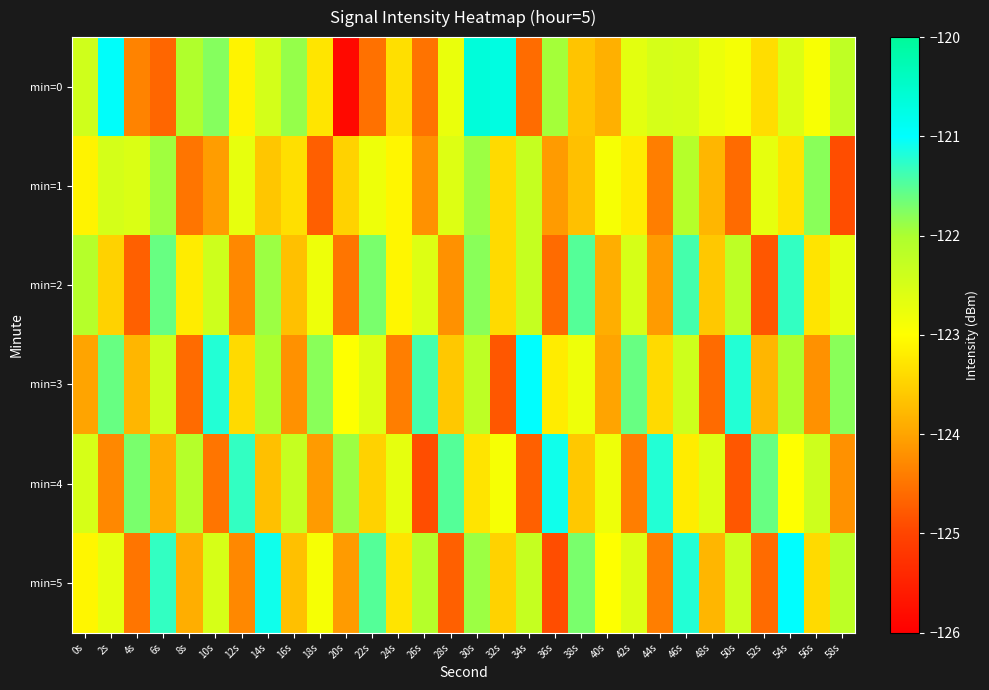

Reading left to right, list all the values displayed in this chart.

min=0: 0s=-122.4	2s=-121.0	4s=-124.3	6s=-124.6	8s=-122.0	10s=-121.8	12s=-123.1	14s=-122.5	16s=-121.9	18s=-123.3	20s=-125.8	22s=-124.5	24s=-123.3	26s=-124.5	28s=-122.7	30s=-120.6	32s=-120.7	34s=-124.6	36s=-122.0	38s=-123.7	40s=-123.9	42s=-122.7	44s=-122.5	46s=-122.5	48s=-122.8	50s=-122.9	52s=-123.4	54s=-122.6	56s=-122.9	58s=-122.2
min=1: 0s=-123.1	2s=-122.5	4s=-122.6	6s=-121.9	8s=-124.5	10s=-124.1	12s=-122.7	14s=-123.6	16s=-123.3	18s=-124.7	20s=-123.5	22s=-122.8	24s=-123.1	26s=-124.2	28s=-122.6	30s=-121.9	32s=-123.4	34s=-122.3	36s=-124.1	38s=-123.7	40s=-122.9	42s=-123.2	44s=-124.4	46s=-122.1	48s=-123.8	50s=-124.6	52s=-122.7	54s=-123.3	56s=-121.8	58s=-124.9
min=2: 0s=-122.1	2s=-123.5	4s=-124.7	6s=-121.6	8s=-123.2	10s=-122.4	12s=-124.3	14s=-121.9	16s=-123.7	18s=-122.8	20s=-124.5	22s=-121.7	24s=-123.1	26s=-122.6	28s=-124.2	30s=-121.8	32s=-123.4	34s=-122.3	36s=-124.6	38s=-121.5	40s=-123.9	42s=-122.5	44s=-124.1	46s=-121.4	48s=-123.6	50s=-122.2	52s=-124.8	54s=-121.3	56s=-123.3	58s=-122.7
min=3: 0s=-124.0	2s=-121.6	4s=-123.8	6s=-122.4	8s=-124.6	10s=-121.2	12s=-123.4	14s=-122.0	16s=-124.2	18s=-121.8	20s=-123.0	22s=-122.6	24s=-124.4	26s=-121.4	28s=-123.6	30s=-122.2	32s=-124.8	34s=-121.0	36s=-123.2	38s=-122.8	40s=-124.0	42s=-121.6	44s=-123.4	46s=-122.4	48s=-124.6	50s=-121.2	52s=-123.8	54s=-122.0	56s=-124.2	58s=-121.8
min=4: 0s=-122.5	2s=-124.3	4s=-121.7	6s=-123.9	8s=-122.1	10s=-124.5	12s=-121.3	14s=-123.7	16s=-122.3	18s=-124.1	20s=-121.9	22s=-123.5	24s=-122.7	26s=-124.9	28s=-121.5	30s=-123.3	32s=-122.9	34s=-124.7	36s=-121.1	38s=-123.6	40s=-122.8	42s=-124.4	44s=-121.2	46s=-123.2	48s=-122.6	50s=-124.8	52s=-121.6	54s=-123.0	56s=-122.4	58s=-124.2
min=5: 0s=-123.1	2s=-122.7	4s=-124.5	6s=-121.3	8s=-123.9	10s=-122.5	12s=-124.3	14s=-121.1	16s=-123.7	18s=-122.9	20s=-124.1	22s=-121.5	24s=-123.3	26s=-122.1	28s=-124.7	30s=-121.9	32s=-123.5	34s=-122.3	36s=-124.9	38s=-121.7	40s=-123.0	42s=-122.6	44s=-124.4	46s=-121.2	48s=-123.8	50s=-122.4	52s=-124.6	54s=-121.0	56s=-123.4	58s=-122.2